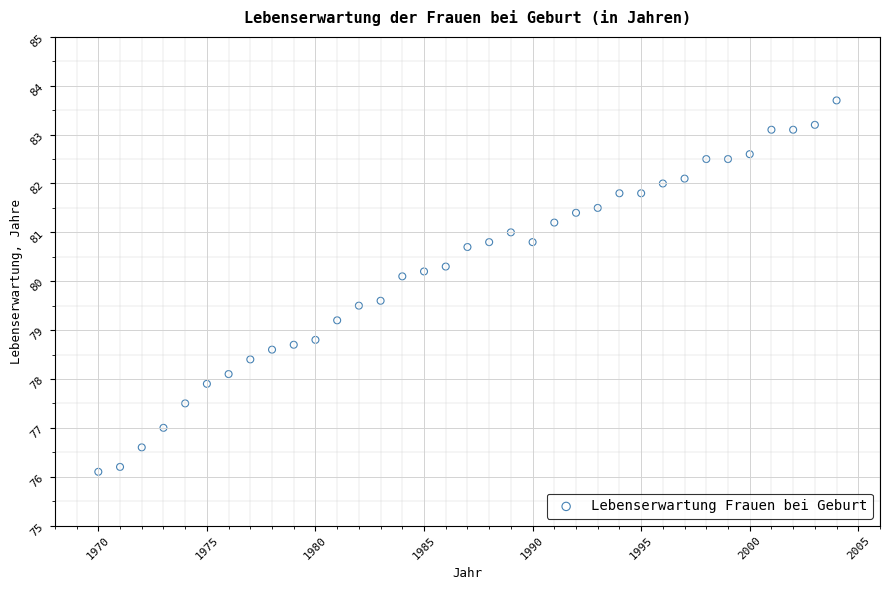

What is the range of Y values (max minus min)?

7.6